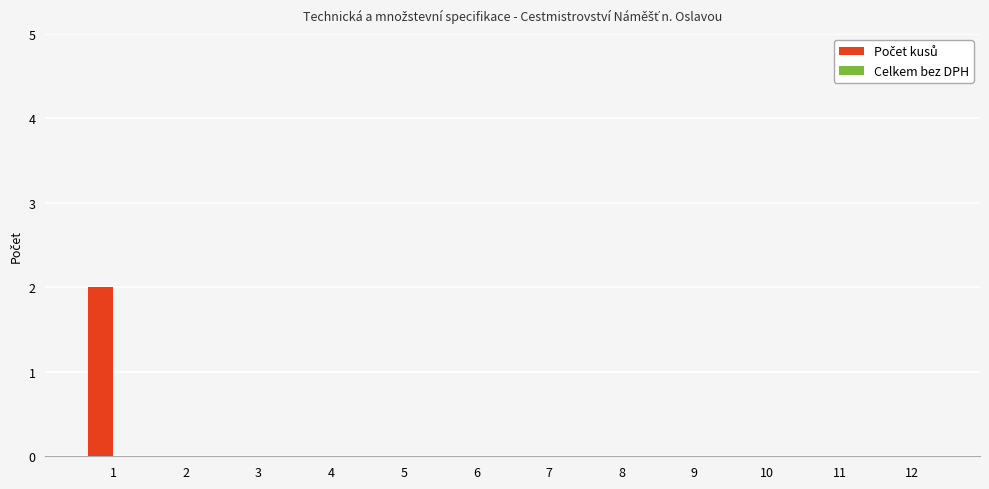

The chart shows a value of 0 at 7. True or false?

True